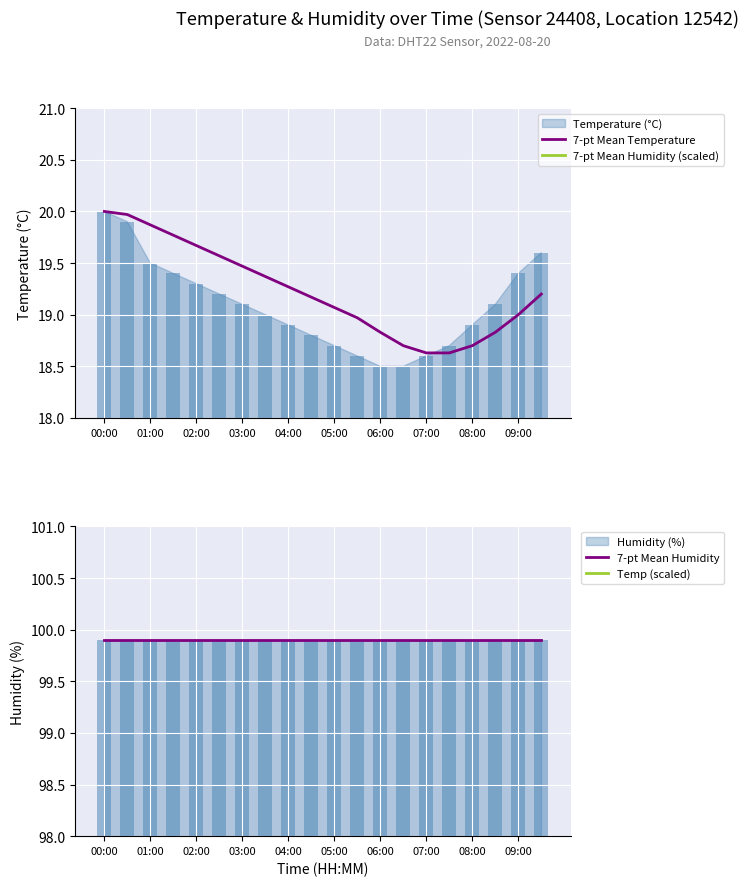

Is it true that 7-pt Mean Temperature equals 19.2 at 19?

True